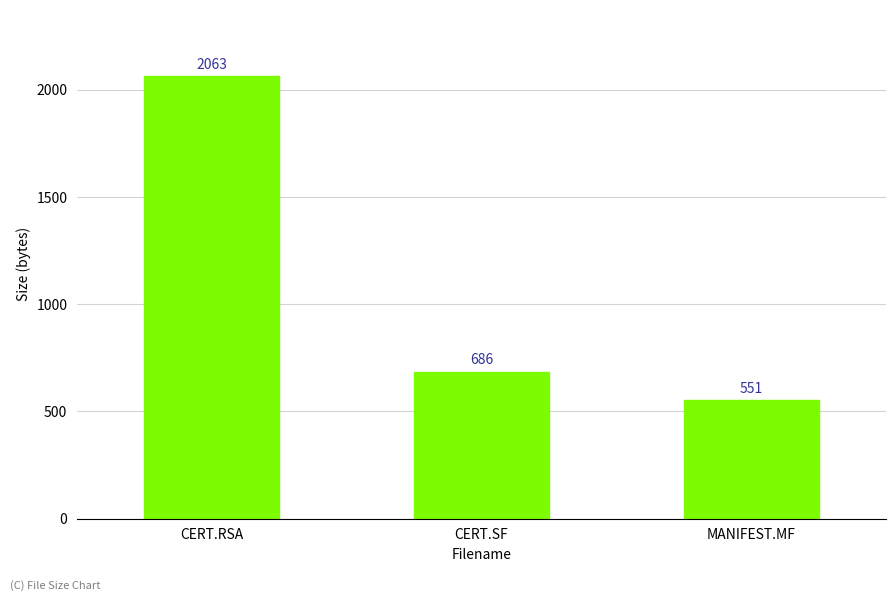

What position from the right is CERT.SF?

2